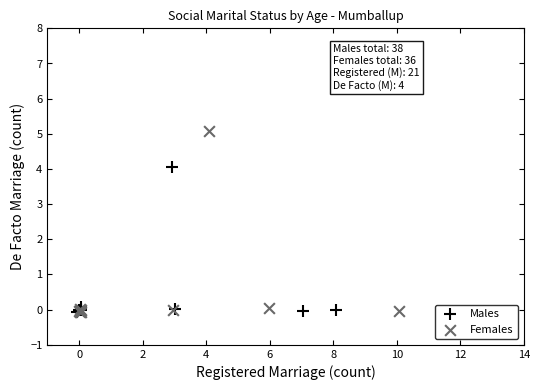

Which series reaches the maximum Y coordinate?

Females